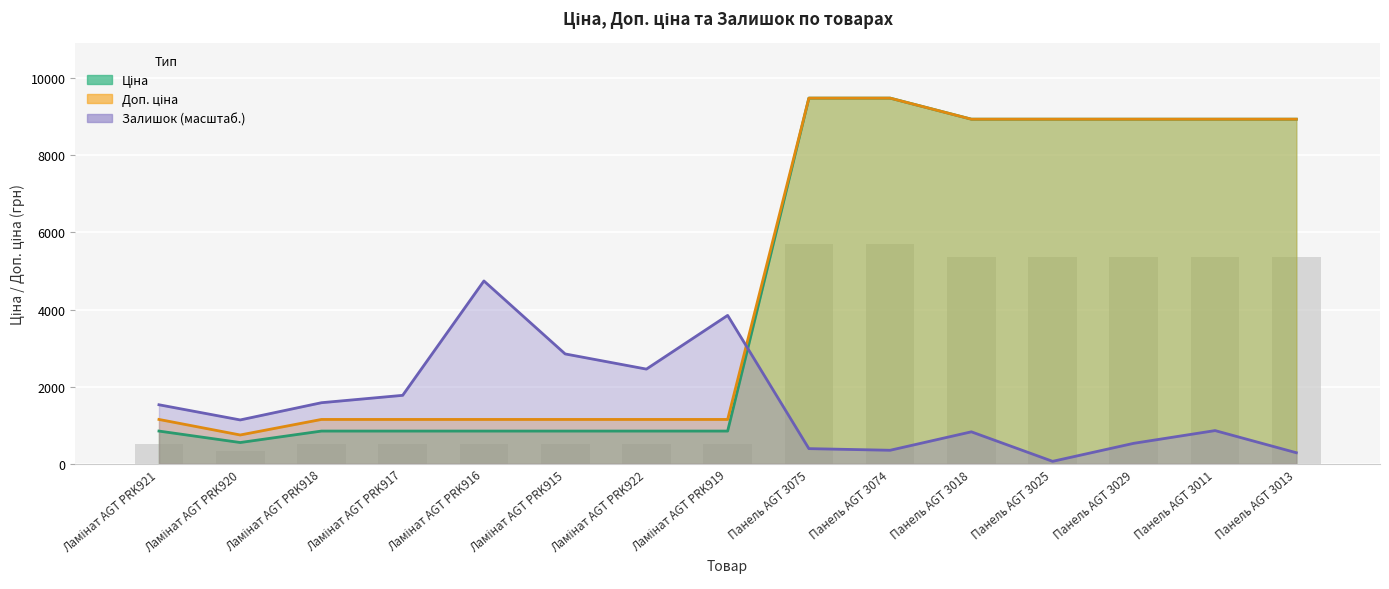

Which series has the largest range (max minus min)?

Ціна